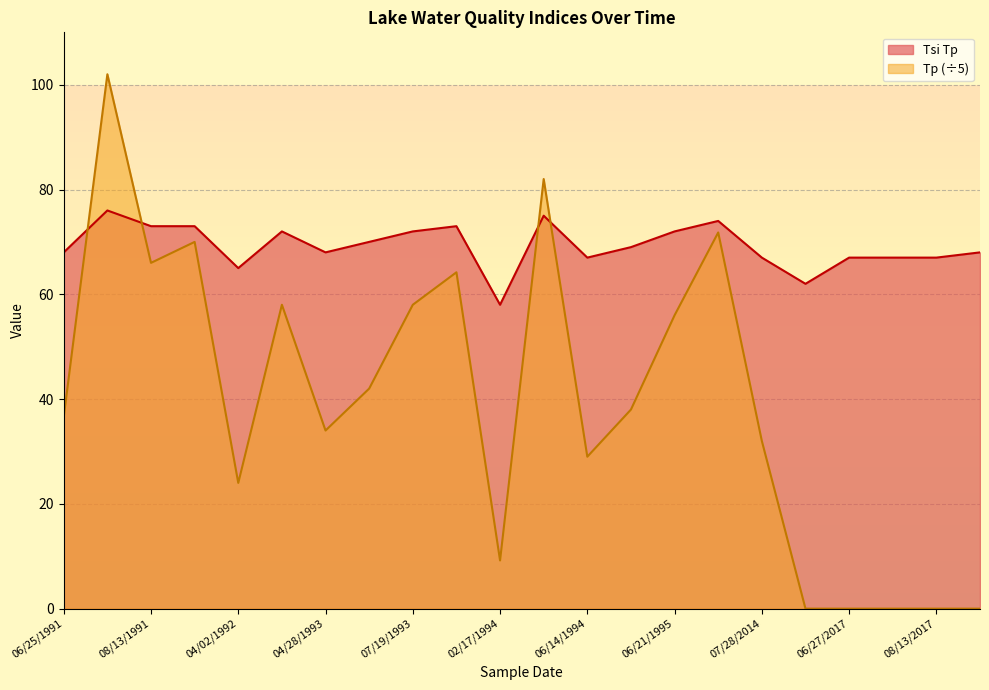

What is the maximum value shown in the chart?

102.0